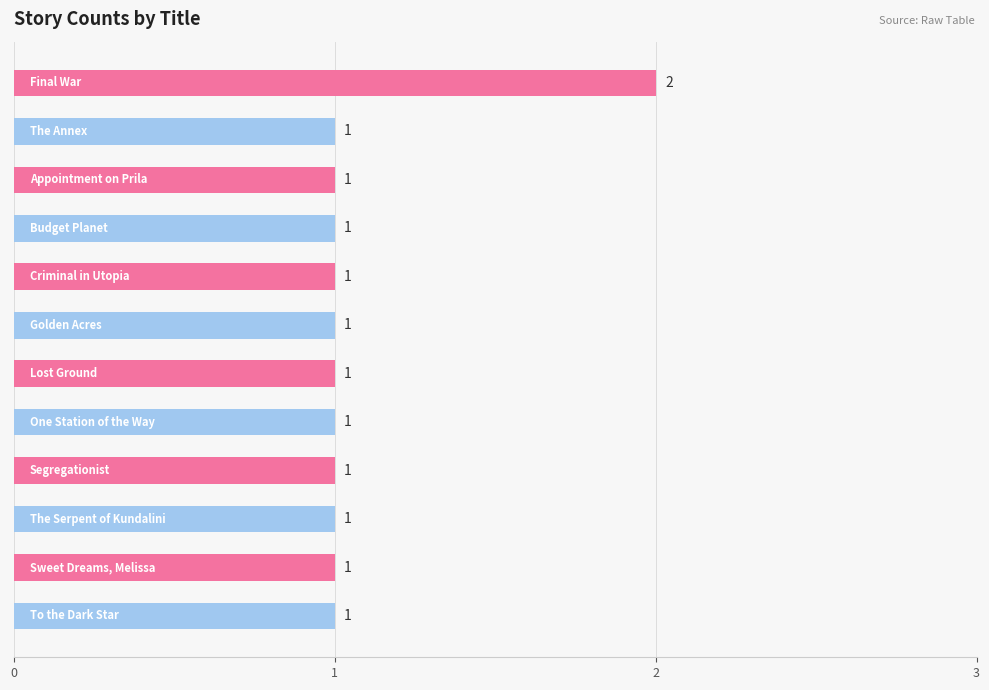

How many values are between 1 and 2?

12